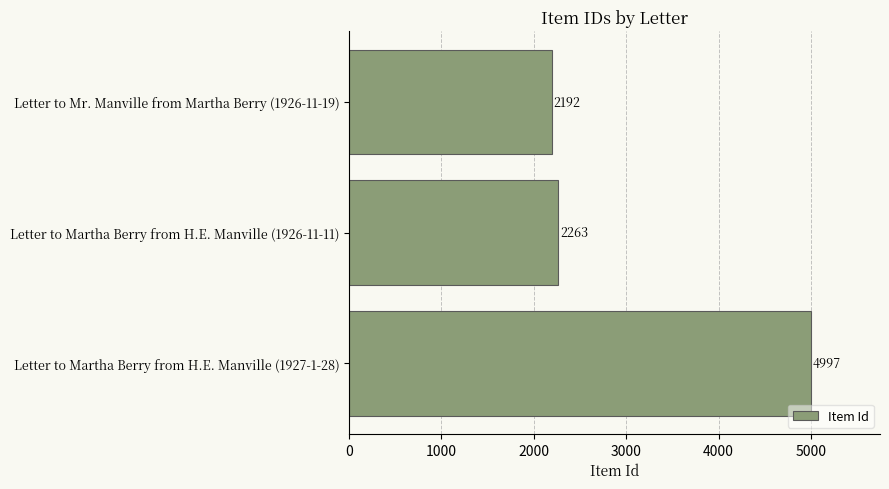

Are the bars grouped side by side (vs. stacked)?

No